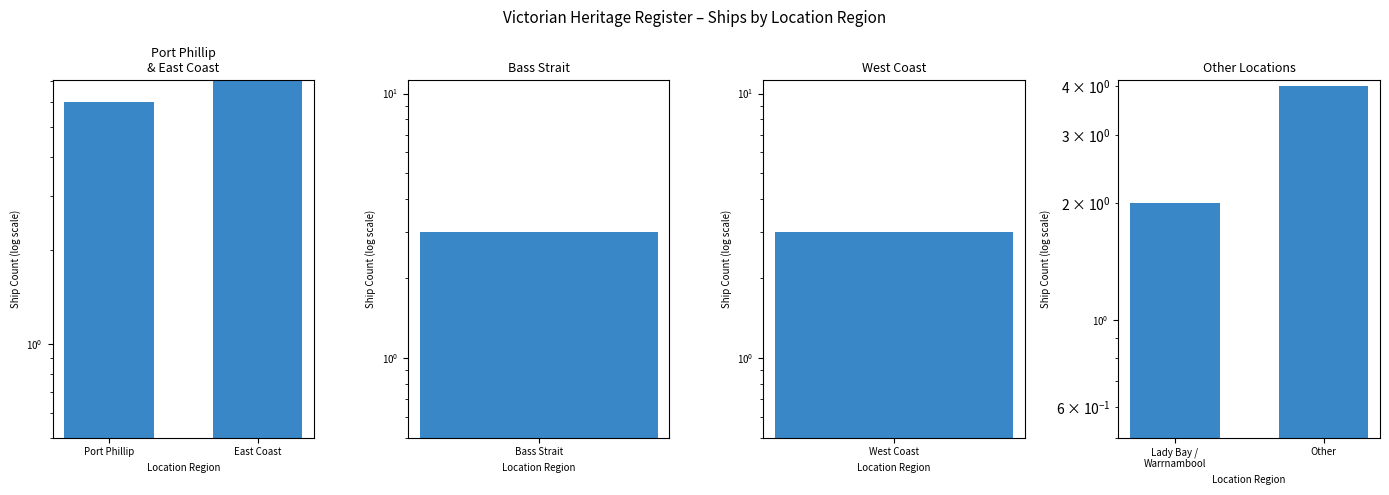

The Port Phillip
& East Coast series shows 6 at Port Phillip. True or false?

True